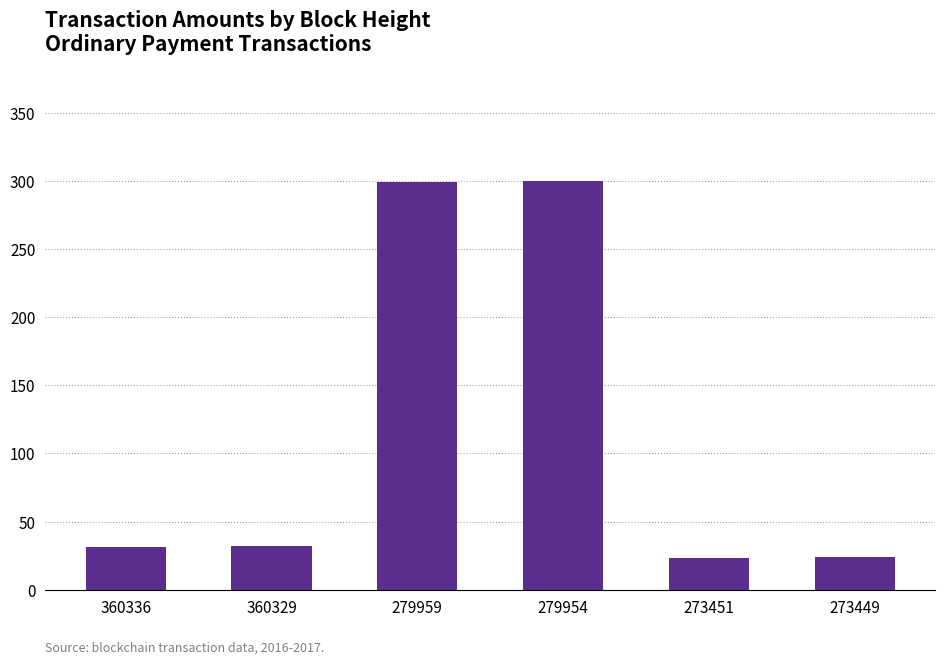

What is the minimum value shown in the chart?

23